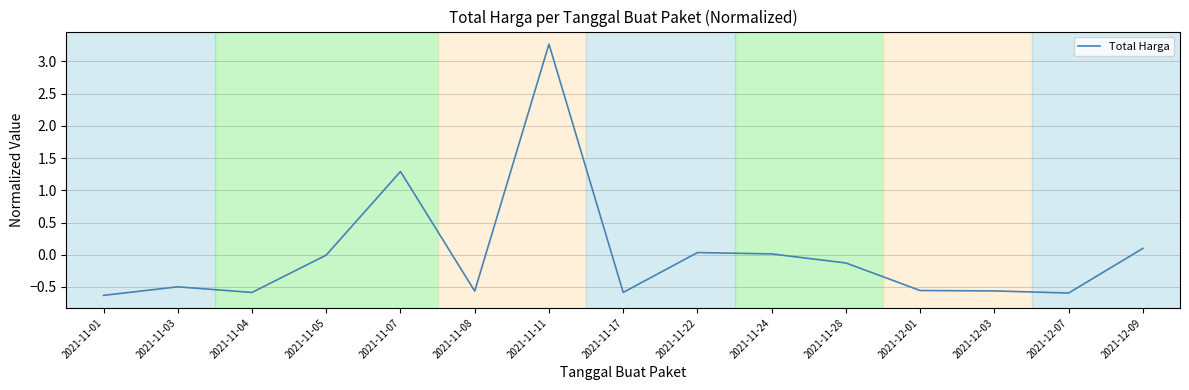

What is the change in value from 2021-11-28 to 2021-12-07?

-0.5